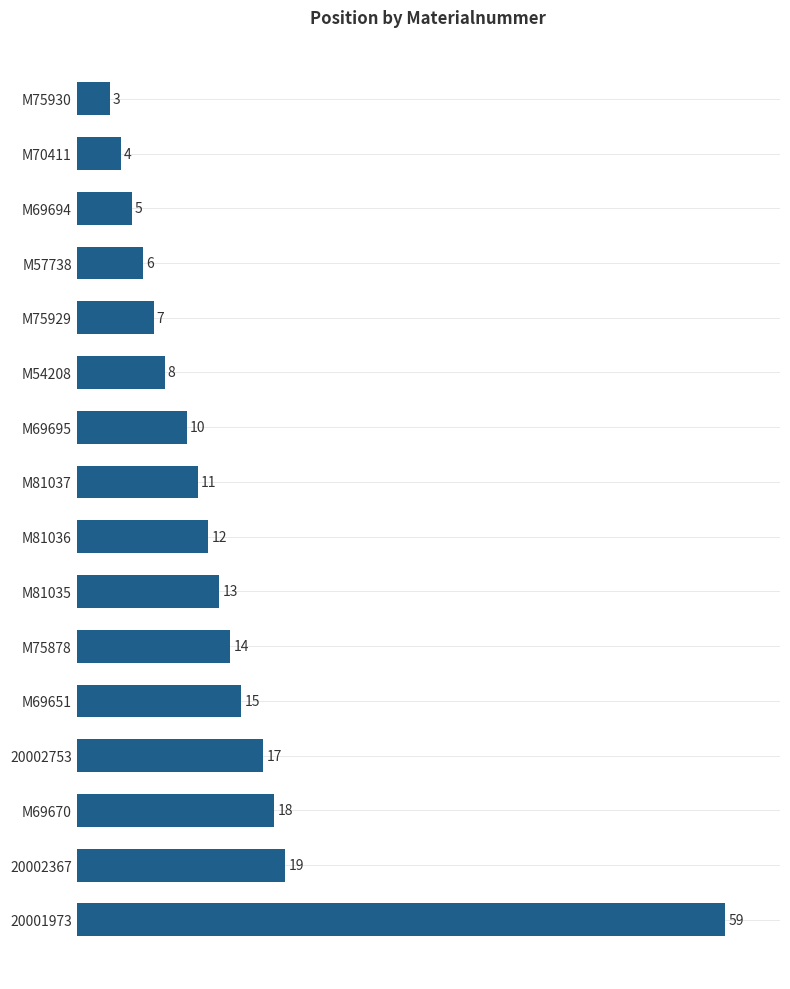

Which has a higher value, 20002753 or M75878?

20002753